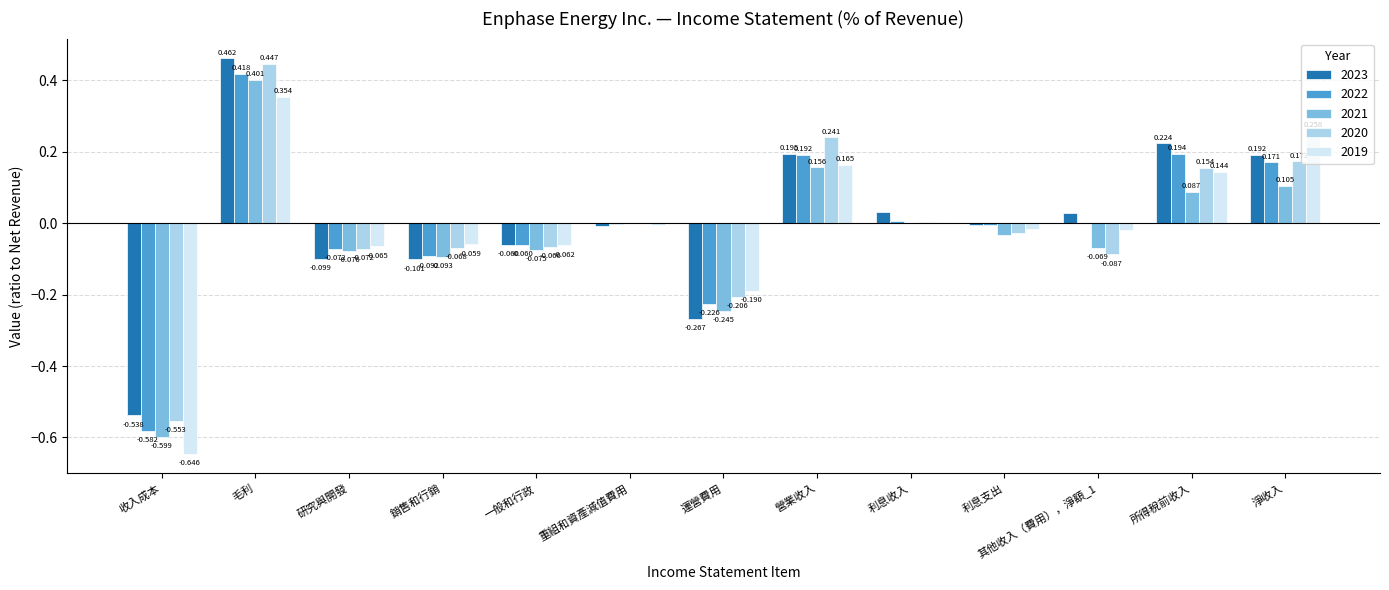

How many series are shown in this chart?

5